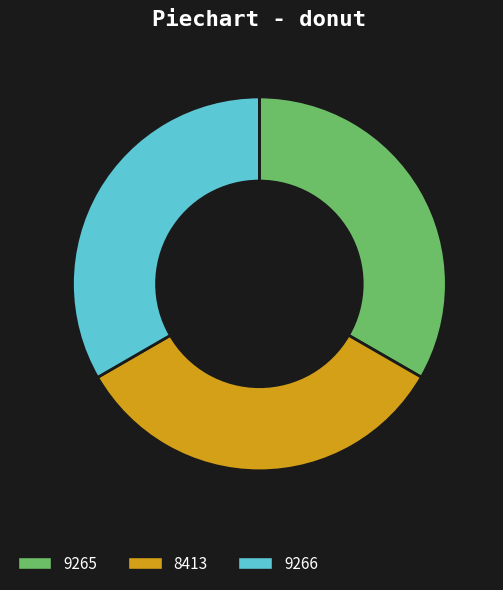

Combined, do 9266 and 8413 account for over 50%?

Yes